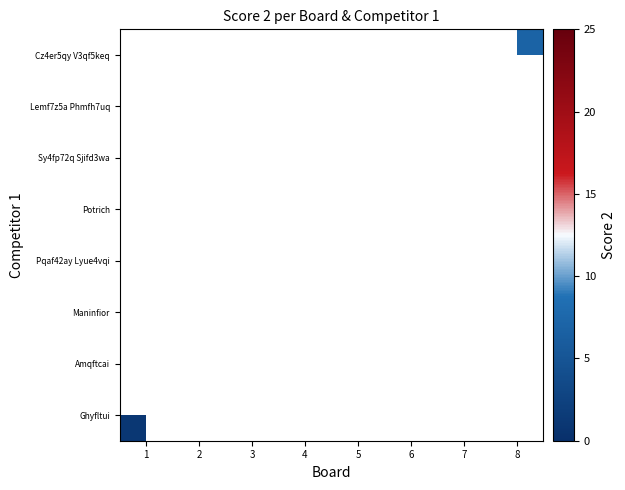

How many values in Maninfior are above zero?

1